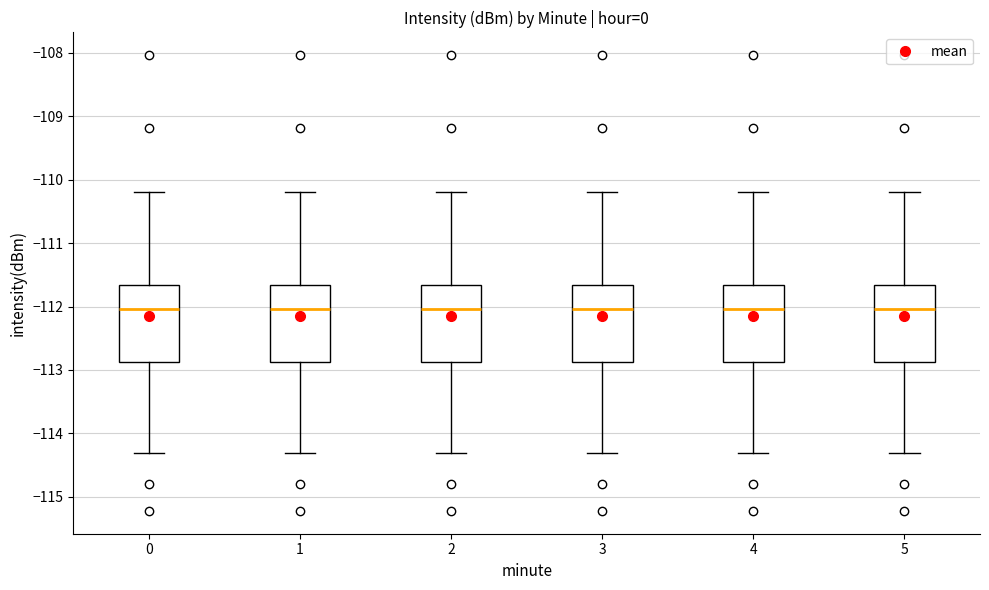

Reading left to right, transcribe this box plot: for each box, give where its median line is, the range the box spans, and where its two whiskers end, as read against the y-axis. The values are not printed on the chart, so give them approximately, as read against the axis.

0: median -112.0, box -112.9 to -111.7, whiskers -114.3 to -110.2
1: median -112.0, box -112.9 to -111.7, whiskers -114.3 to -110.2
2: median -112.0, box -112.9 to -111.7, whiskers -114.3 to -110.2
3: median -112.0, box -112.9 to -111.7, whiskers -114.3 to -110.2
4: median -112.0, box -112.9 to -111.7, whiskers -114.3 to -110.2
5: median -112.0, box -112.9 to -111.7, whiskers -114.3 to -110.2